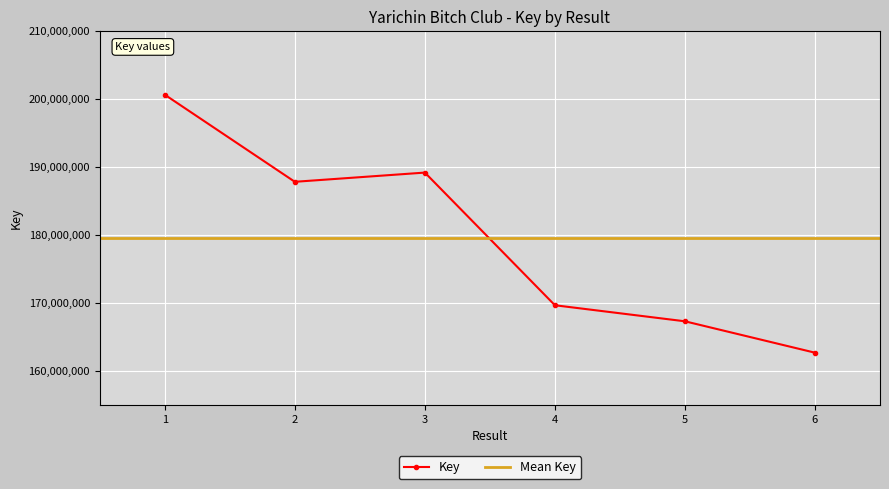

How many values are below 187838955?

3